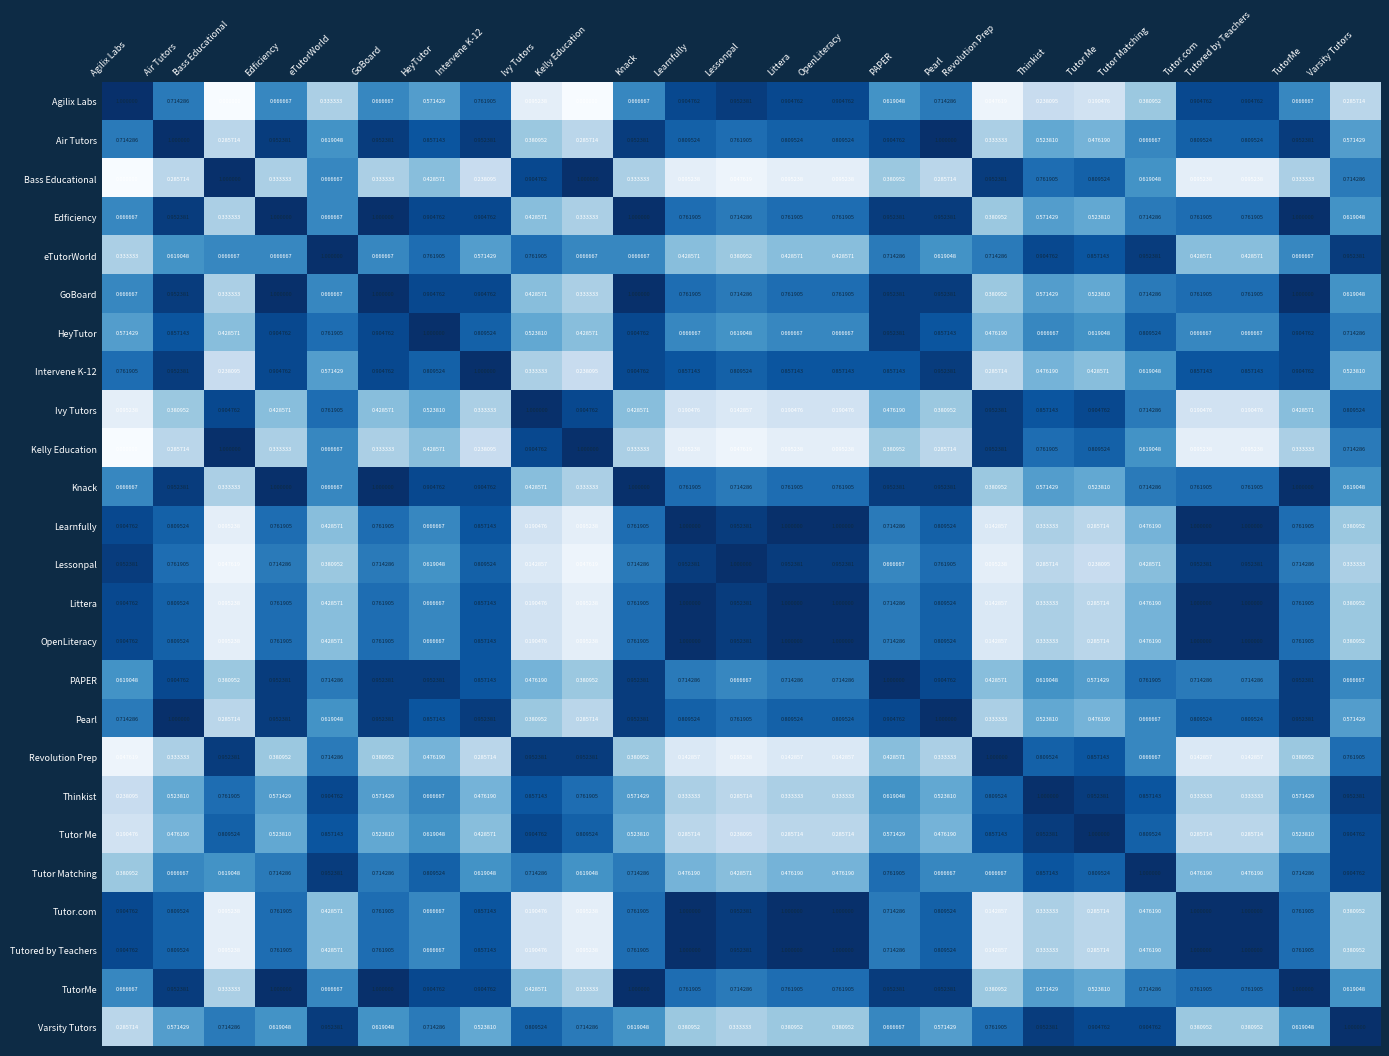

Where is Revolution Prep nearest to the value 0?

Agilix Labs